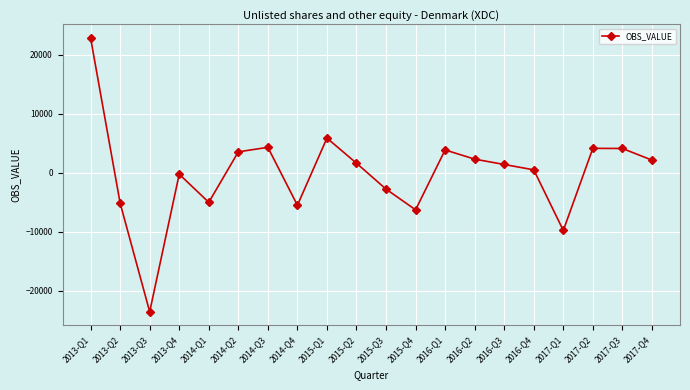

The value at 2015-Q4 is -2387. True or false?

False